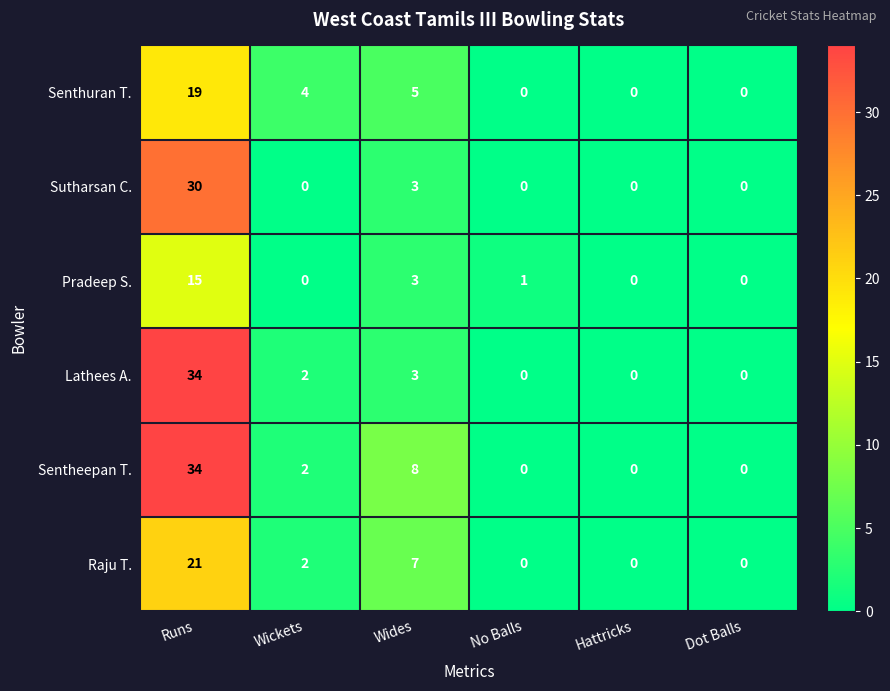

Which series changed the most between Wickets and Dot Balls?

Senthuran T.